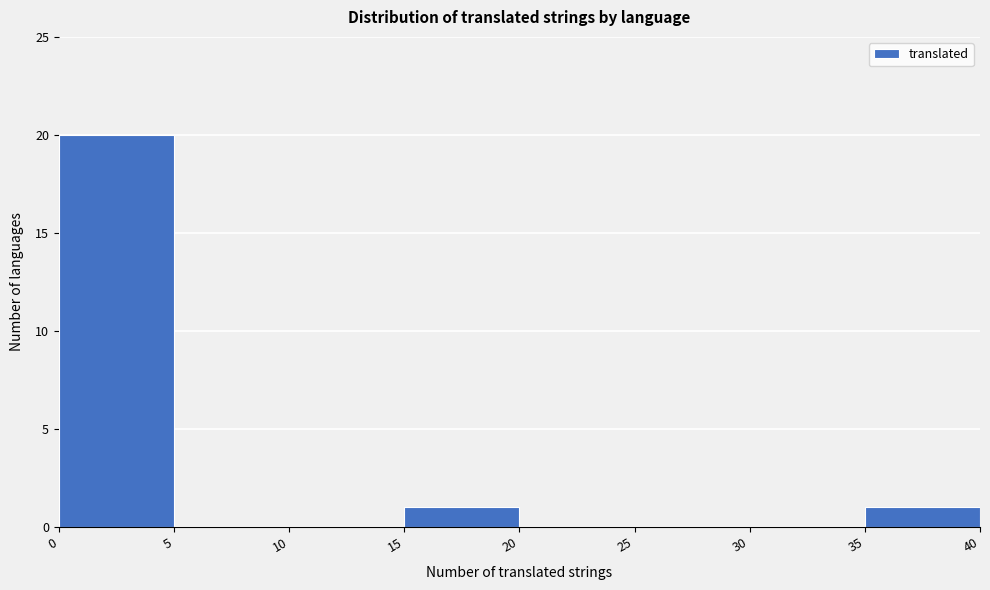

Over which range of the x-axis is the bar tallest?

0 to 5